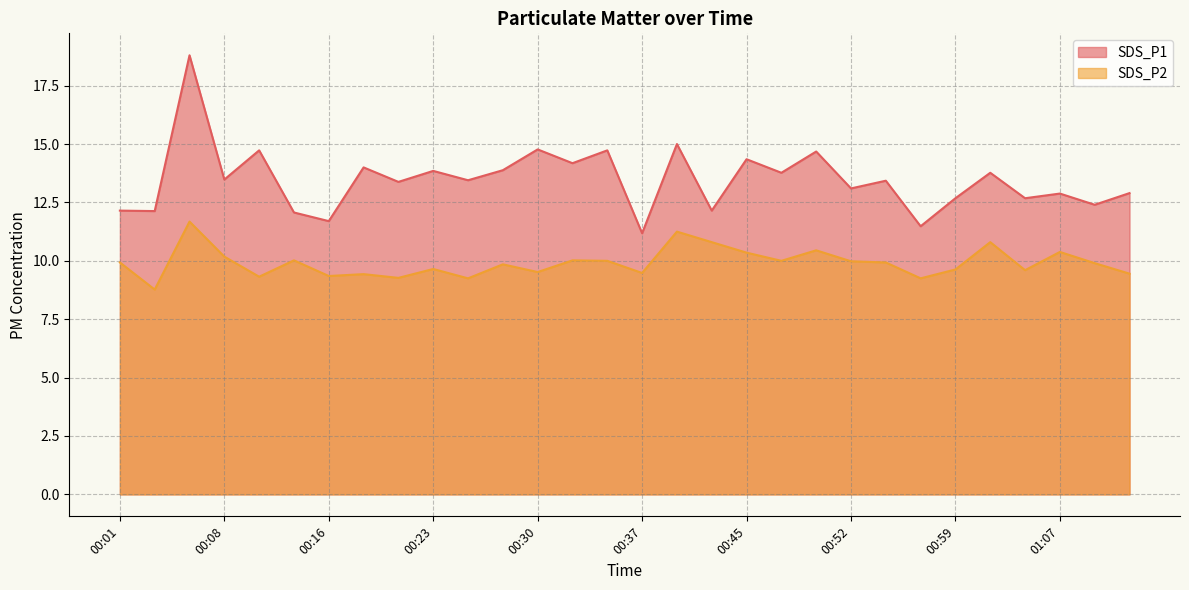

Rank the categories by SDS_P1 value from lowest to highest.

00:37, 00:57, 00:16, 00:13, 00:03, 00:01, 00:42, 01:09, 00:59, 01:04, 01:07, 01:11, 00:52, 00:20, 00:54, 00:25, 00:08, 00:47, 01:02, 00:23, 00:28, 00:18, 00:33, 00:45, 00:50, 00:11, 00:35, 00:30, 00:40, 00:06